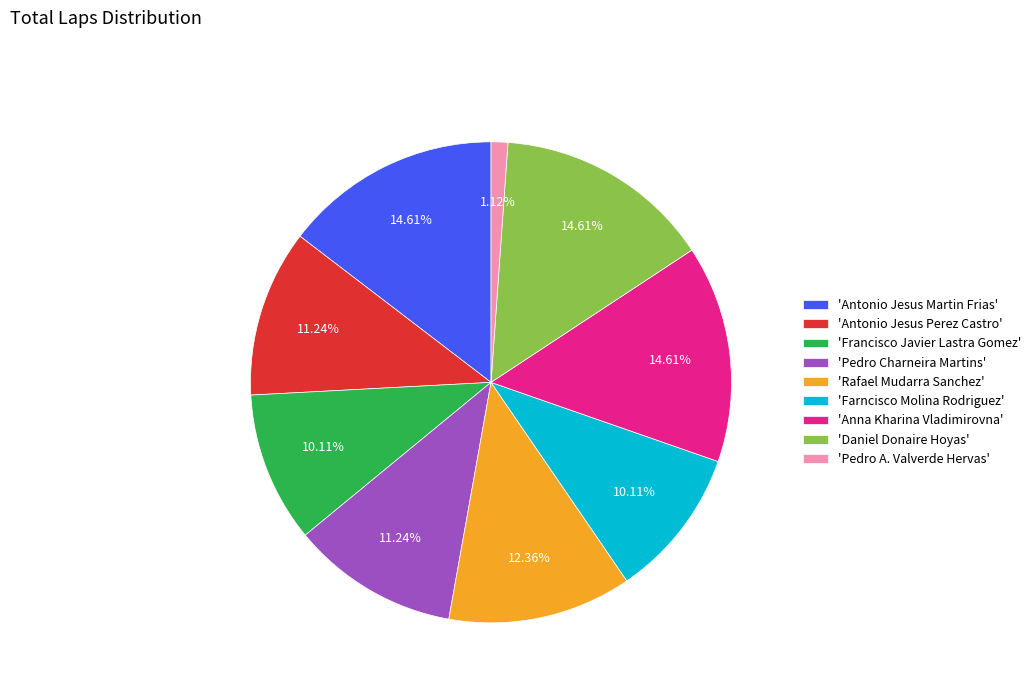

To the nearest percent, what is the average slice percentage?

11%